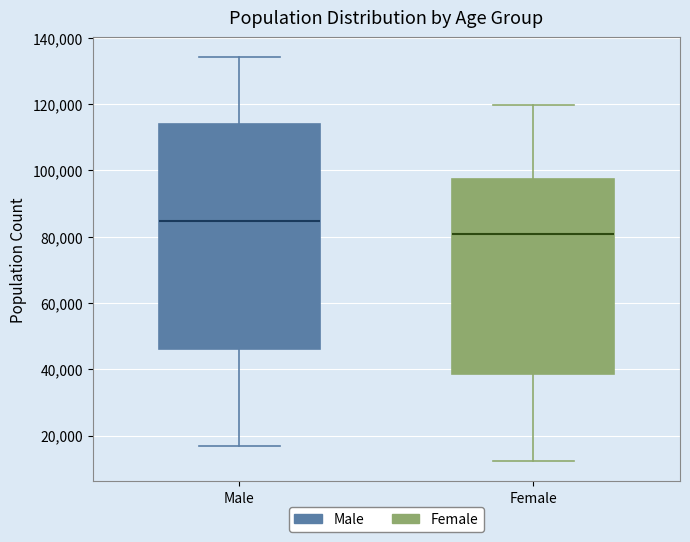

Where does the upper whisker of the box for Female end on the y-axis? The values are not printed on the chart, so give them approximately, as read against the axis.

120000